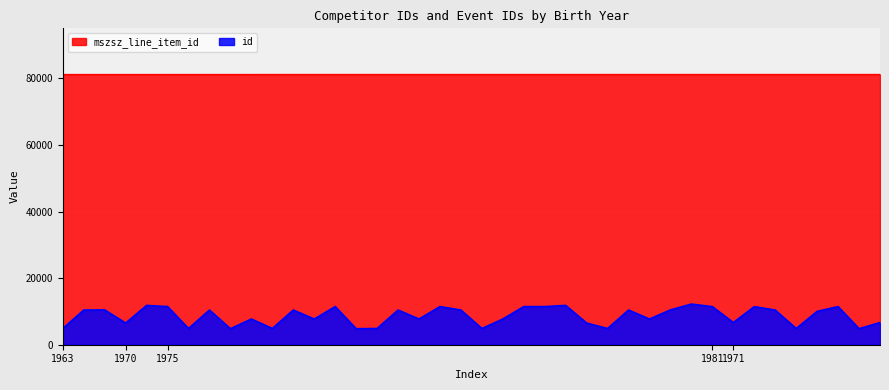

What is the difference between the maximum and minimum values in the id series?

7399